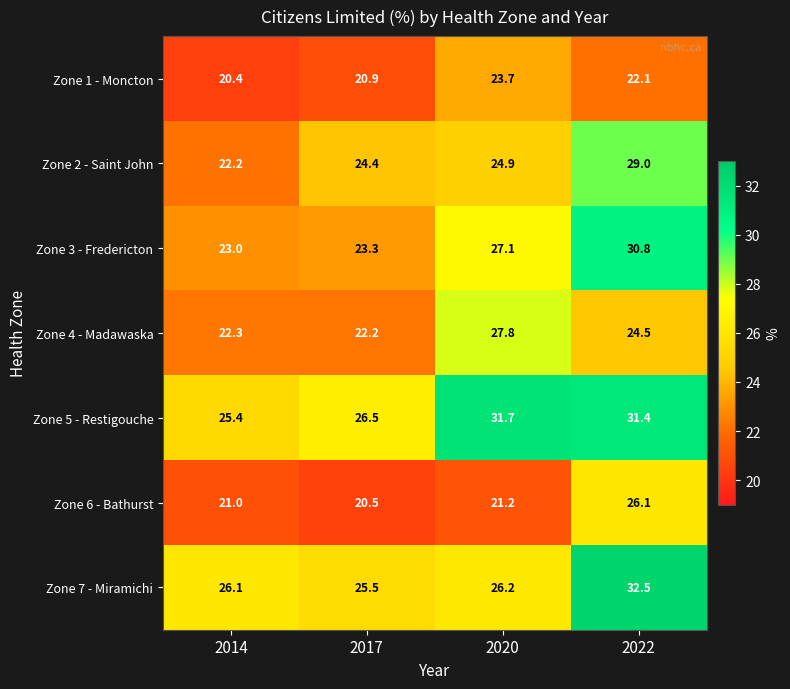

What value does the Zone 7 - Miramichi series have at 2022?

32.5